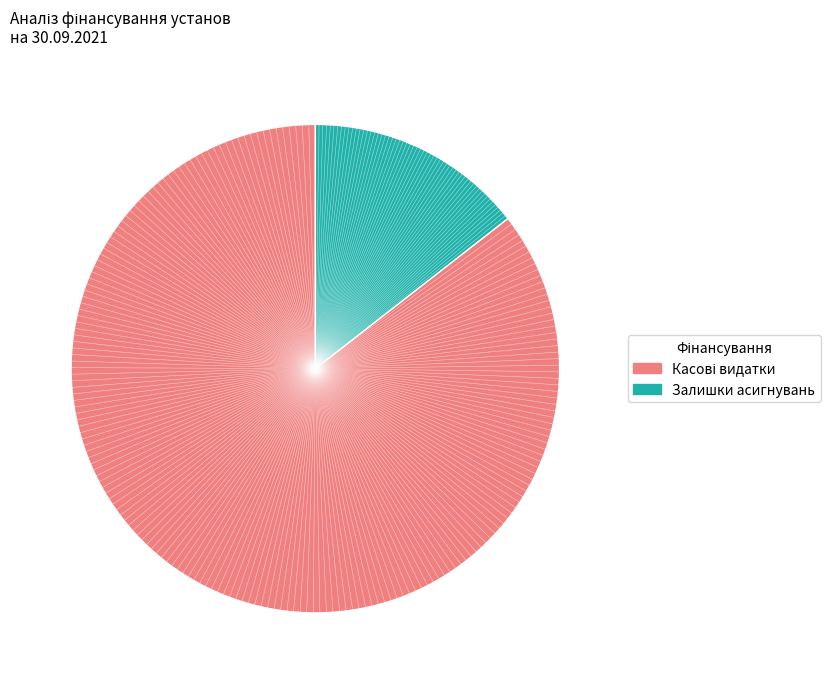

Is there any slice that represents more than half of the pie?

Yes